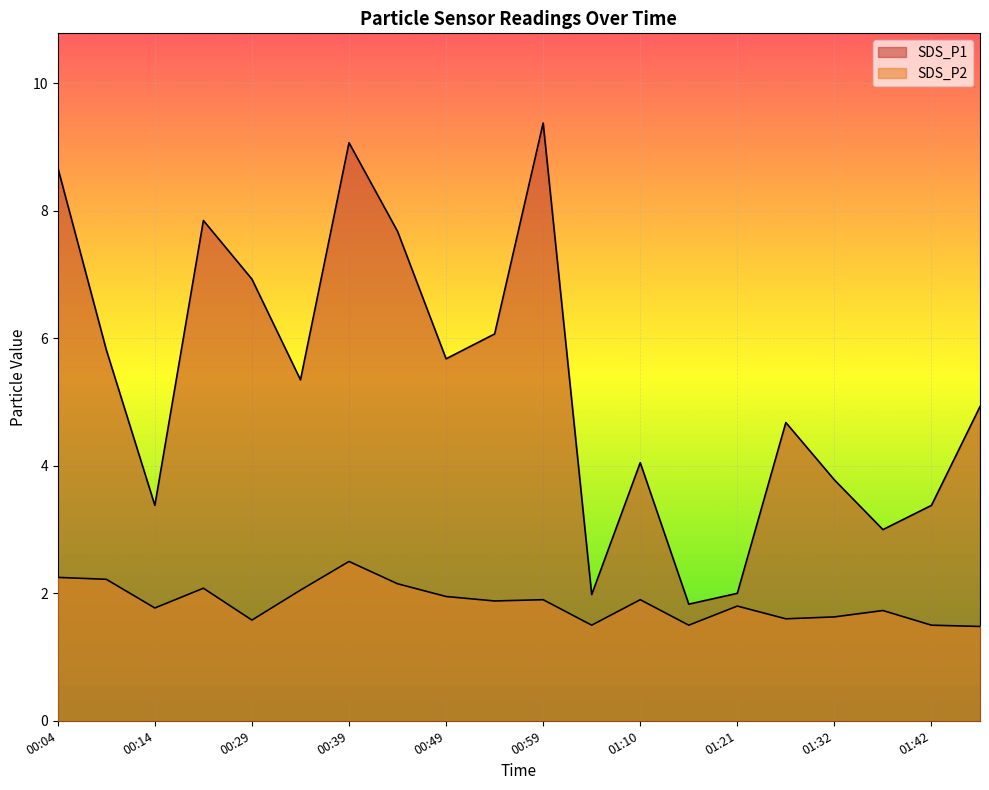

What is the maximum value for SDS_P2?

2.5